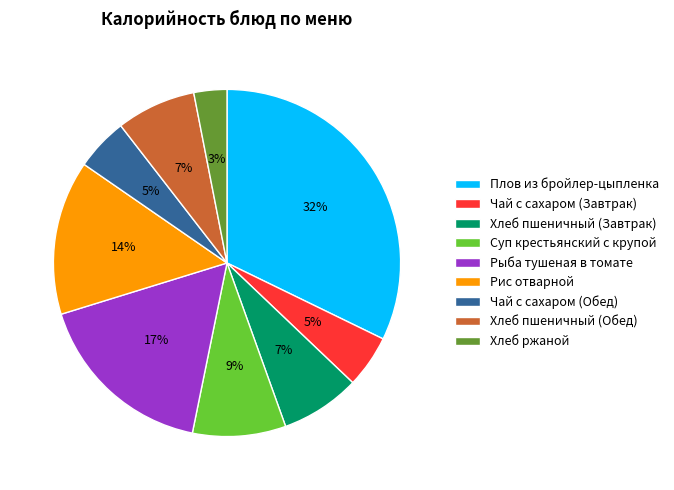

What is the largest slice in the pie chart?

Плов из бройлер-цыпленка